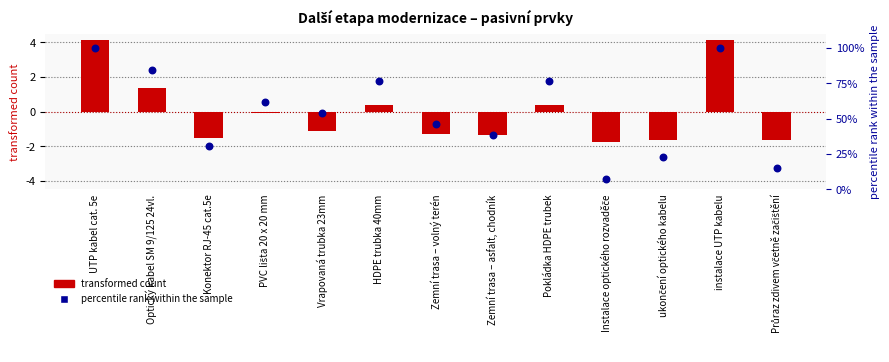

At how many categories does at least one series exceed 24?

10